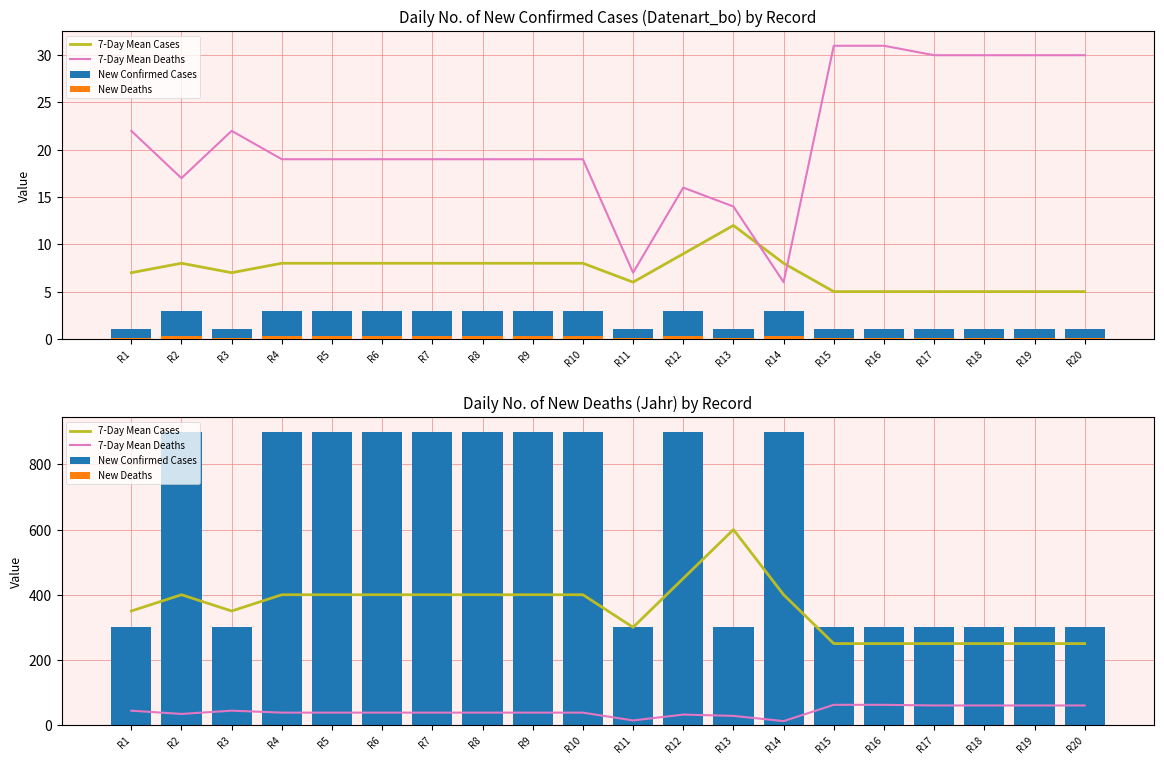

What is the minimum value for 7-Day Mean Cases?

250.0